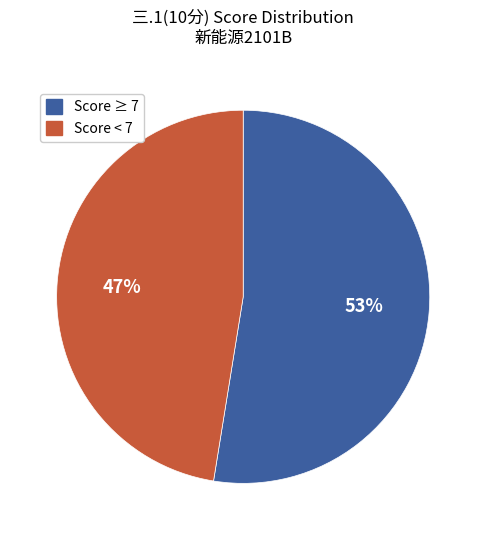

Does any single category account for the majority?

Yes